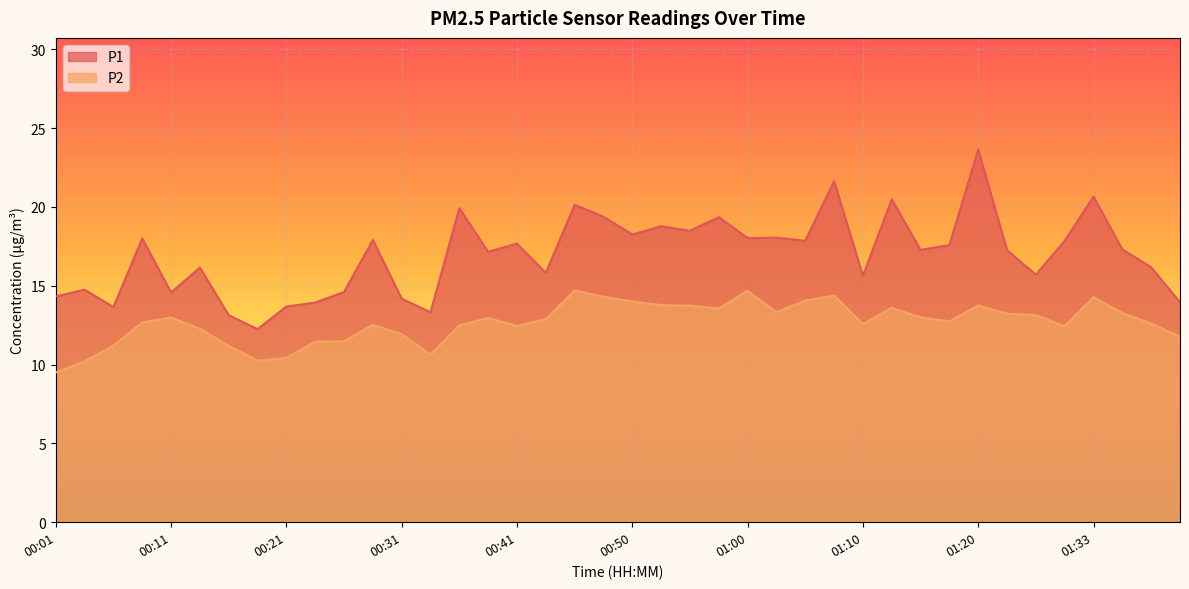

What is the greatest value displayed?

23.6